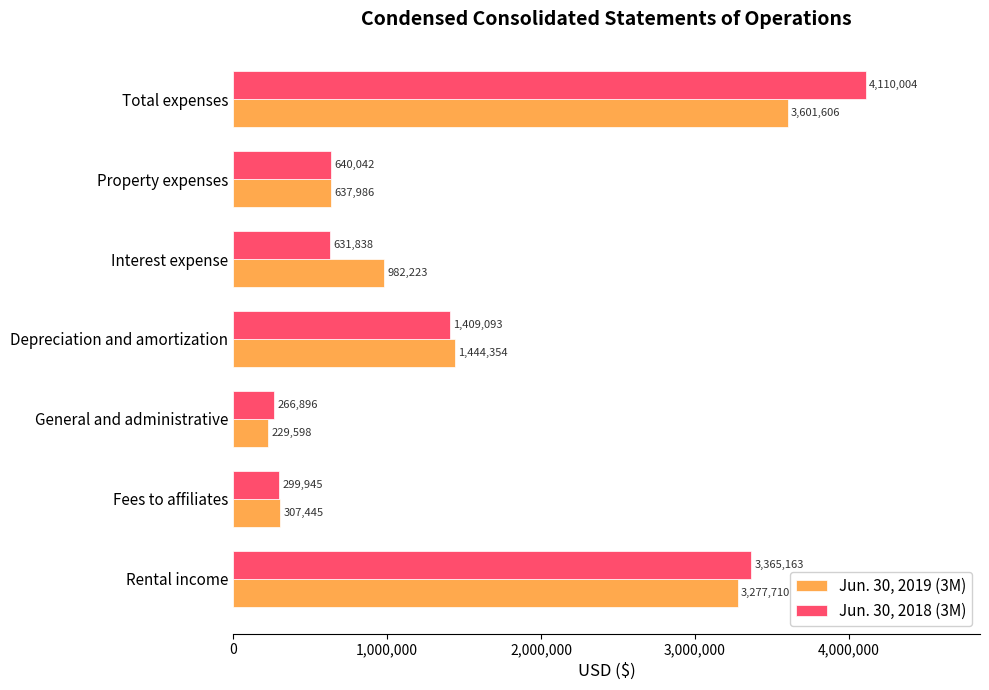

At which category does the chart reach its minimum across all series?

General and administrative